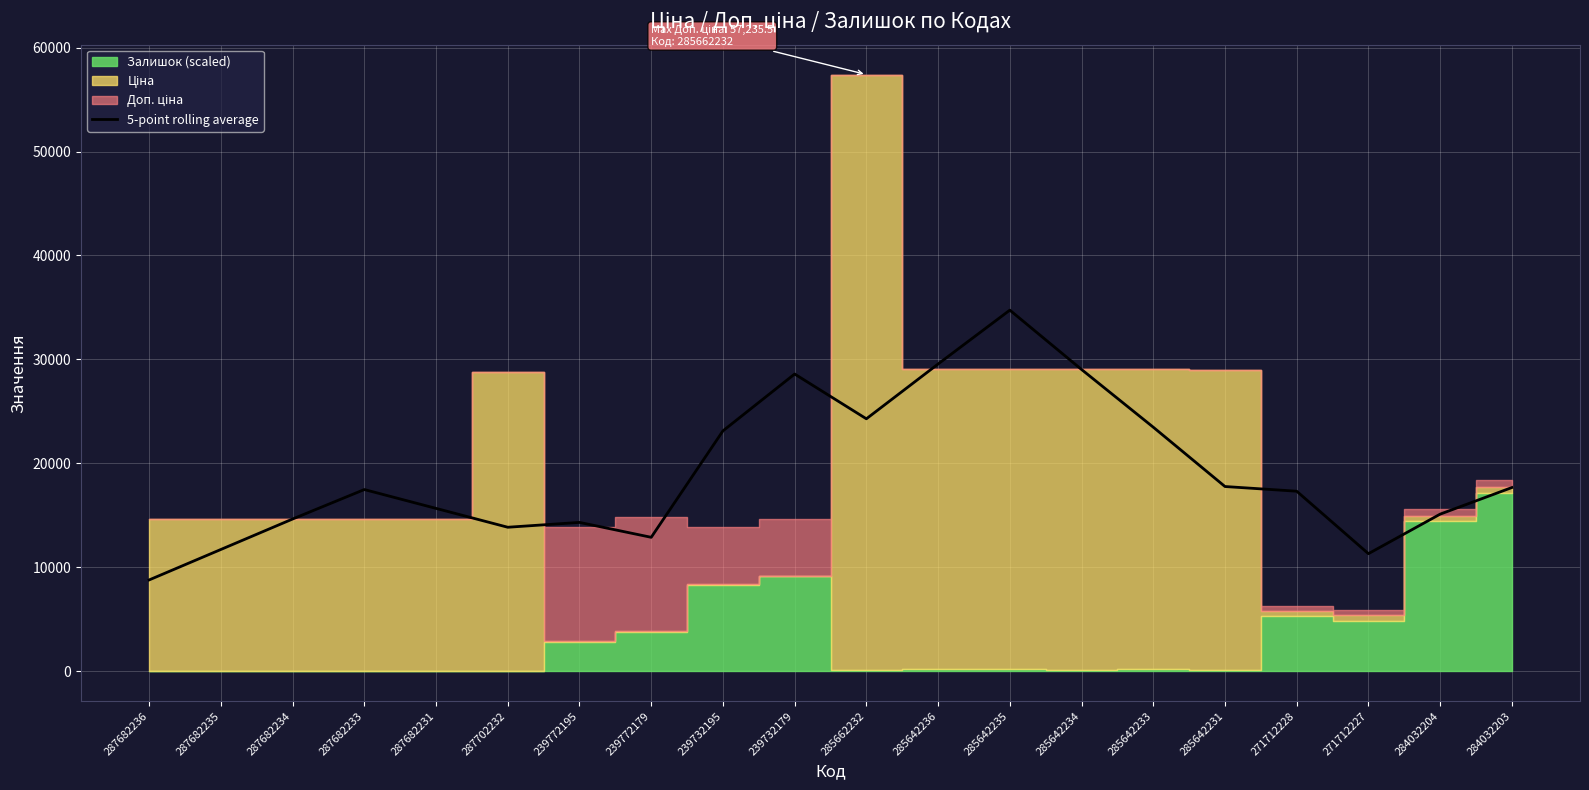

Where does the data first go above 17484?

287682233